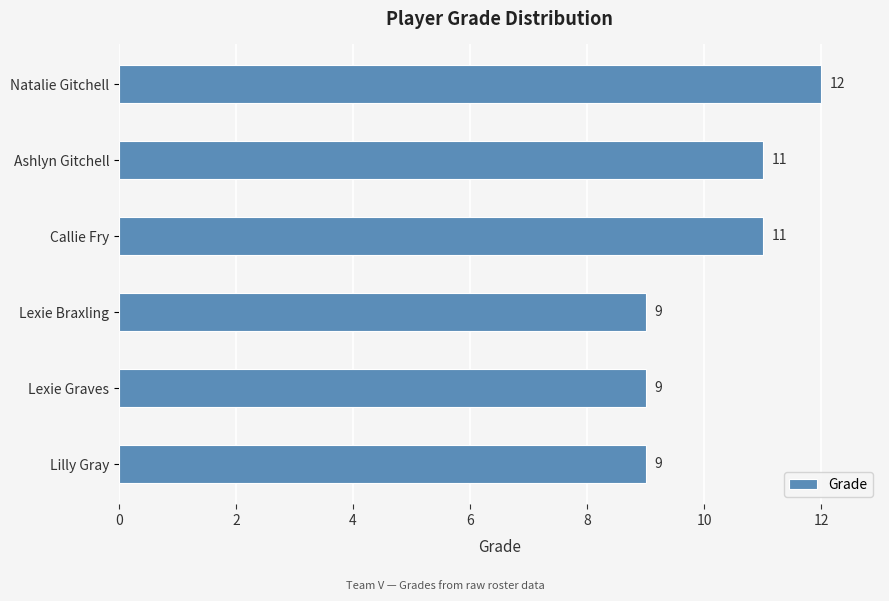

The chart shows a value of 9 at Lexie Graves. True or false?

True